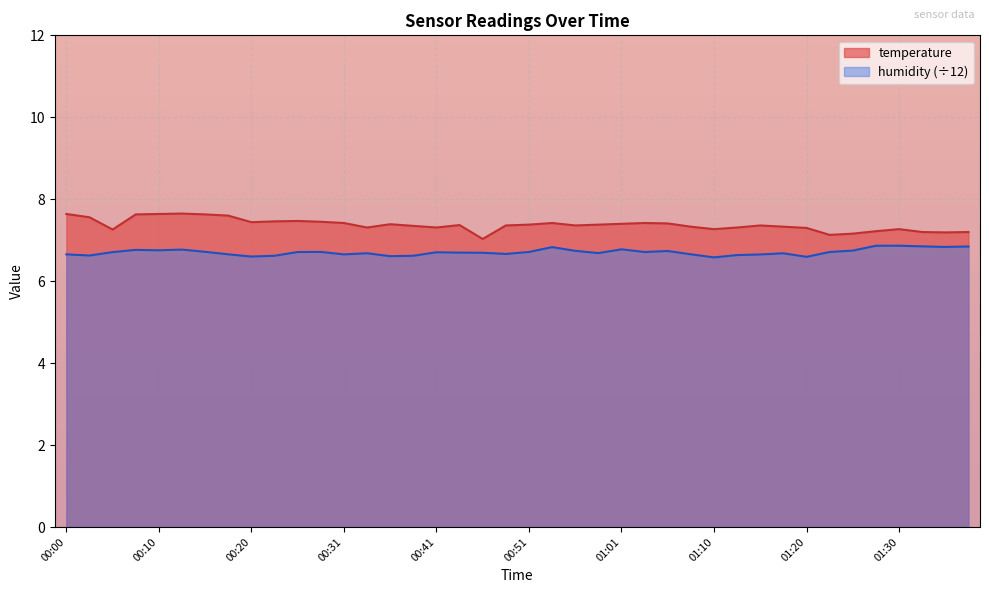

How many lines are shown in the chart?

2